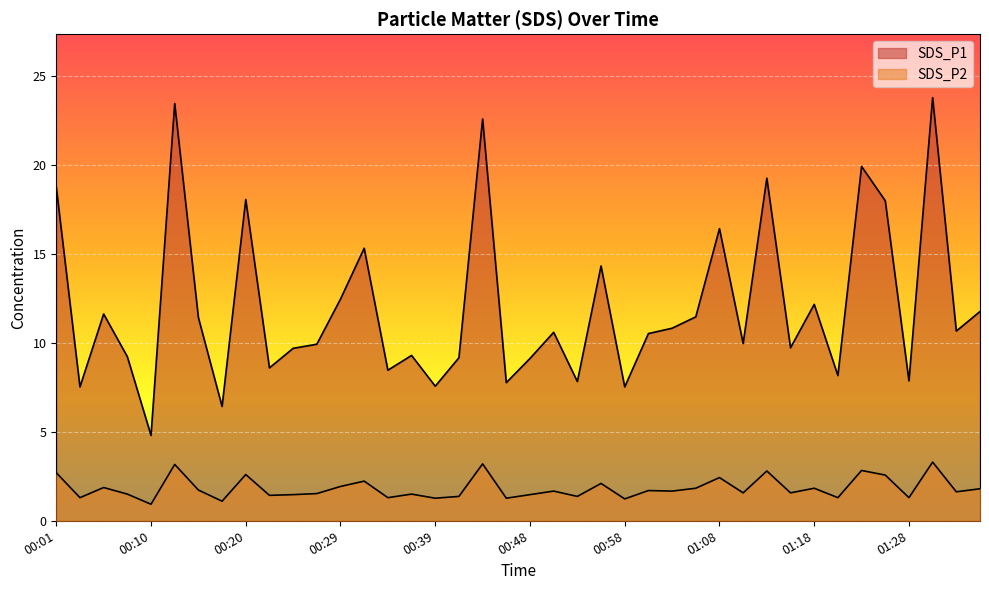

The value of SDS_P1 at 01:26 is 18.0. True or false?

True